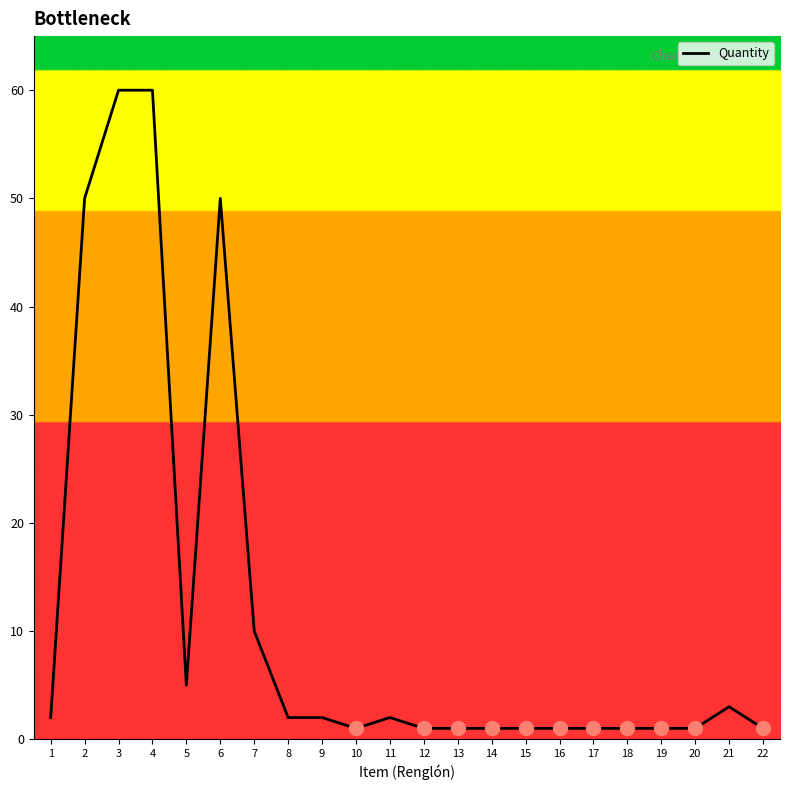

Is it true that the value at 4 is 60?

True